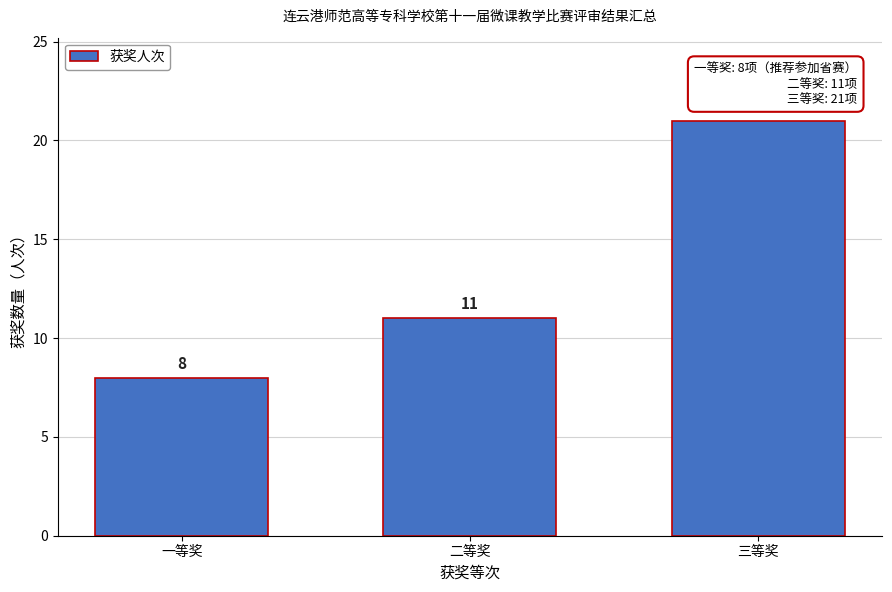

Reading left to right, what are all the values shown in this chart?

一等奖=8	二等奖=11	三等奖=21